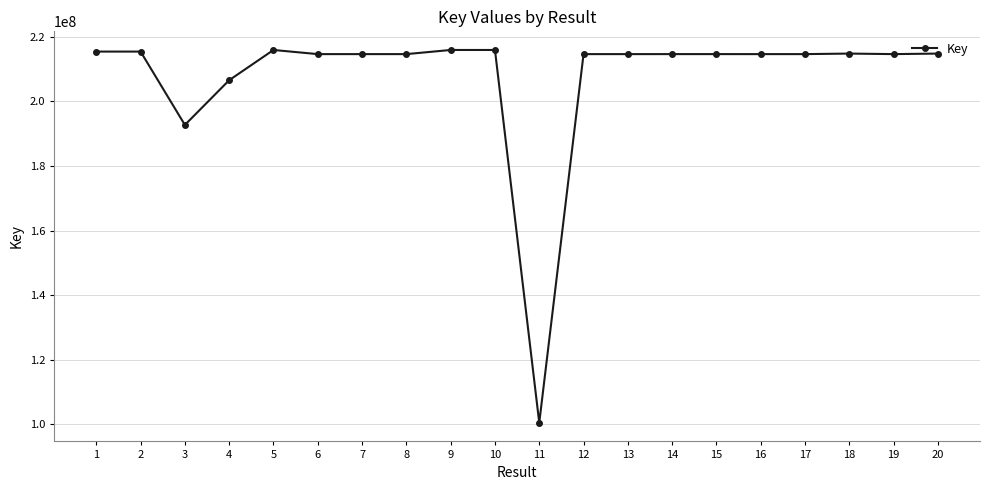

The value at 17 is 214688191. True or false?

True